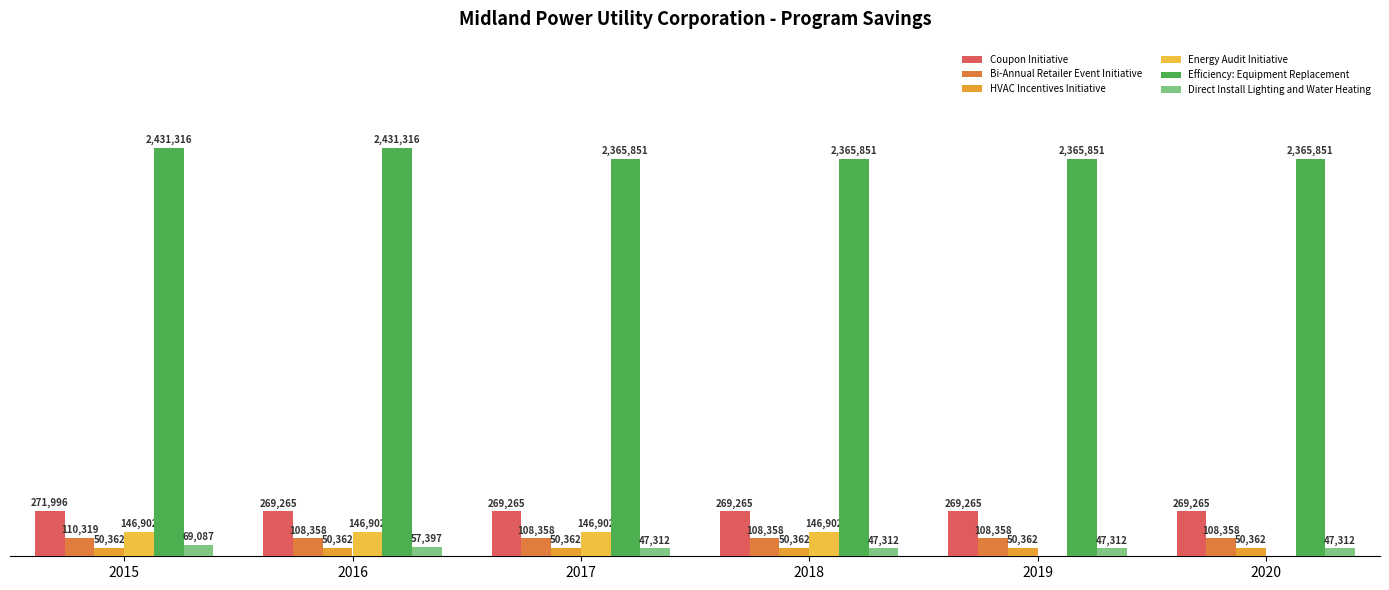

What are all the series names shown in the legend?

Coupon Initiative, Bi-Annual Retailer Event Initiative, HVAC Incentives Initiative, Energy Audit Initiative, Efficiency: Equipment Replacement, Direct Install Lighting and Water Heating